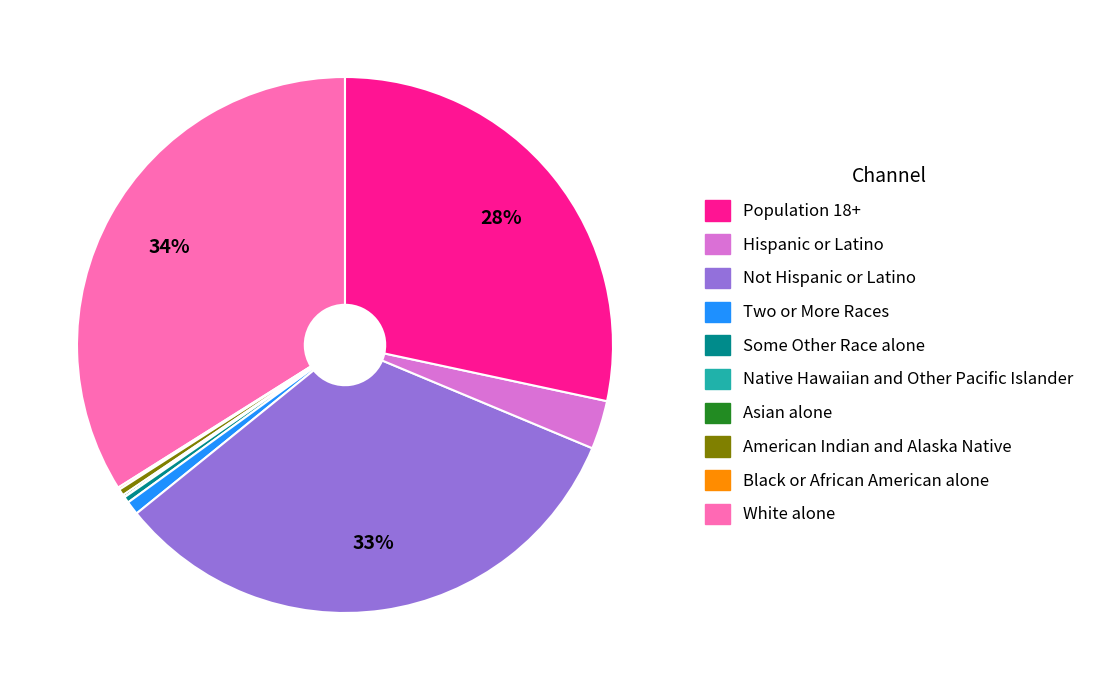

To the nearest percent, what is the difference between the largest and smallest slice percentages?

34%